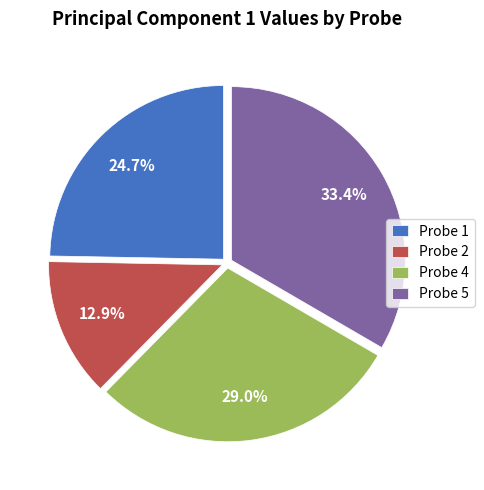

To the nearest percent, what is the difference between the largest and smallest slice percentages?

20%